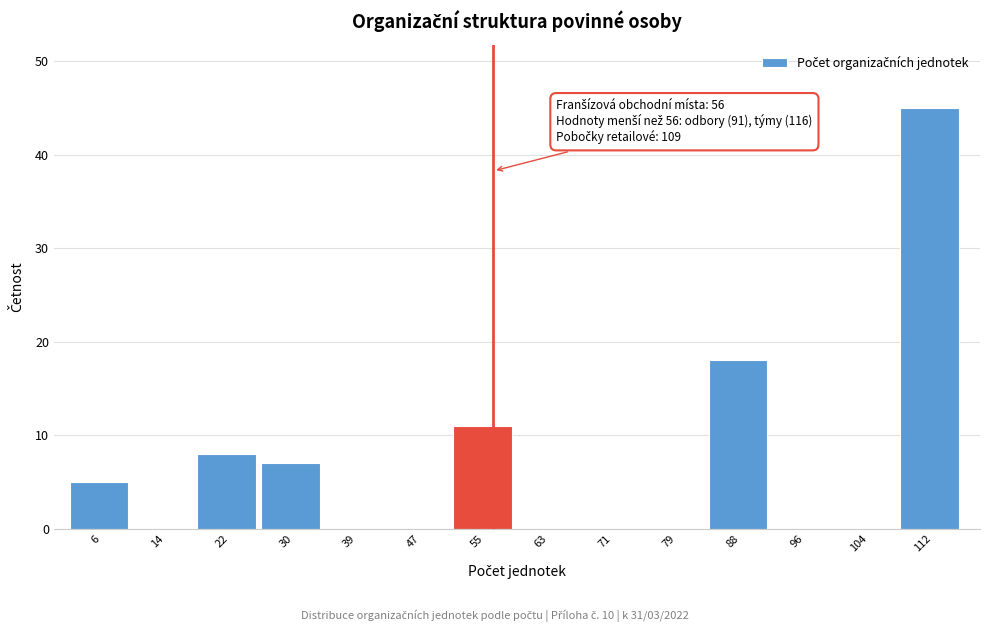

Which range on the x-axis has the tallest bar?

108 to 116